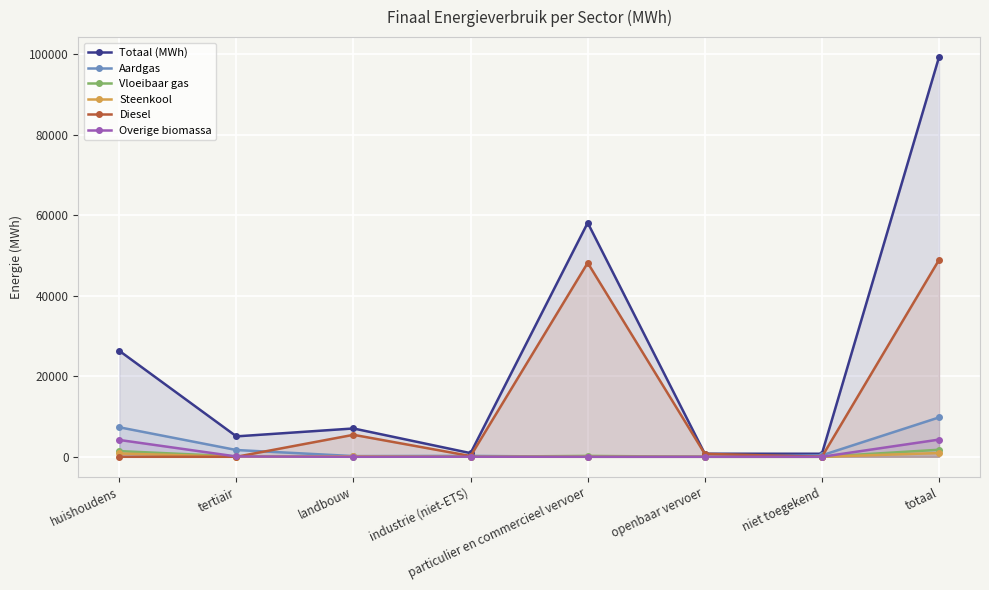

Count the number of data series in this chart.

6